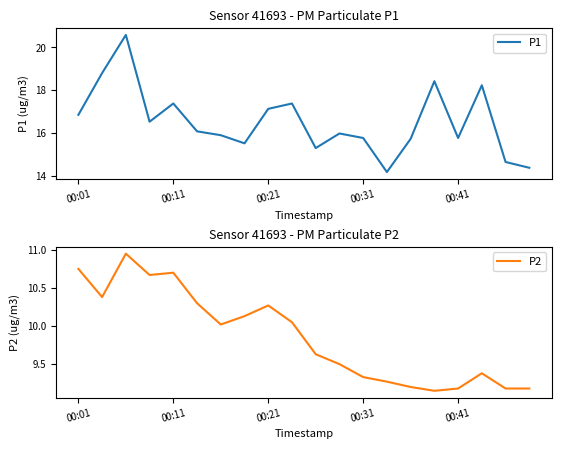

Reading left to right, transcribe all the data shown in this chart.

P1: 16.9	18.8	20.6	16.5	17.4	16.1	15.9	15.5	17.1	17.4	15.3	16.0	15.8	14.2	15.7	18.4	15.8	18.2	14.7	14.4
P2: 10.8	10.4	10.9	10.7	10.7	10.3	10.0	10.1	10.3	10.1	9.6	9.5	9.3	9.3	9.2	9.2	9.2	9.4	9.2	9.2